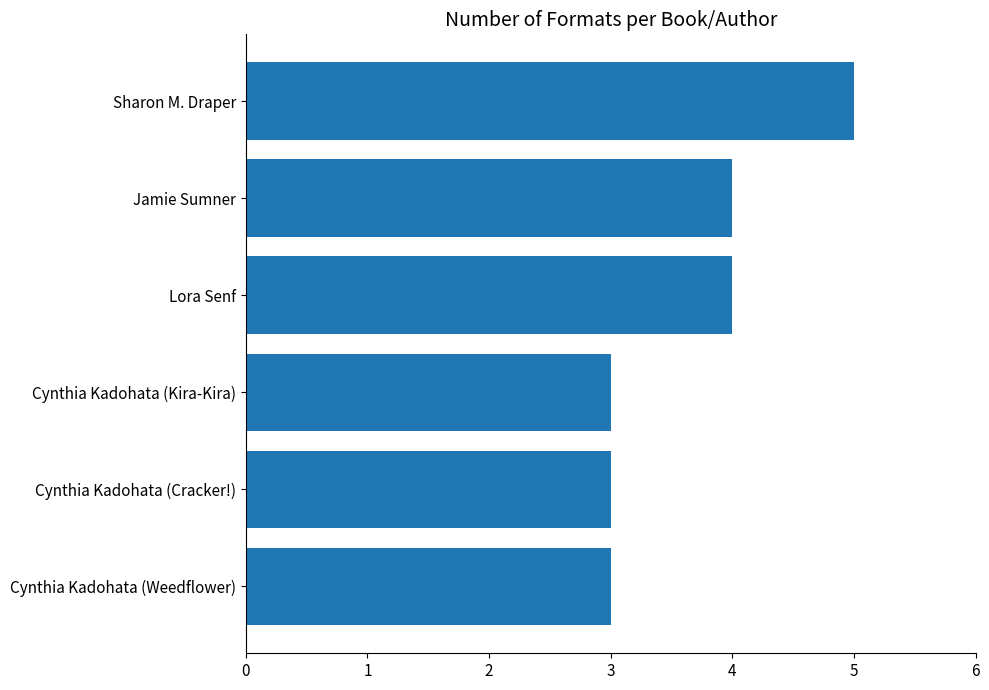

What is the average value?

4